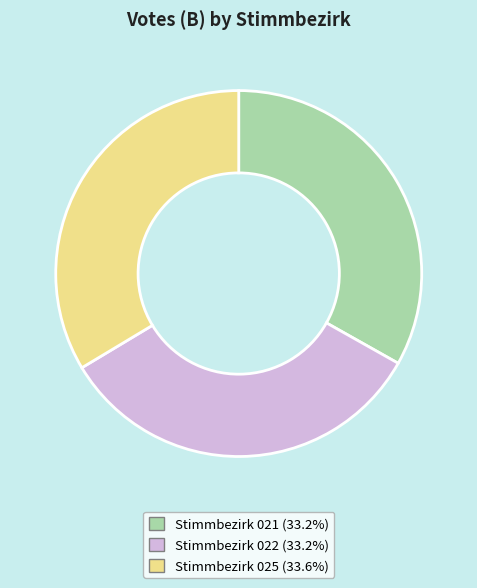

Is there a majority slice in this chart?

No